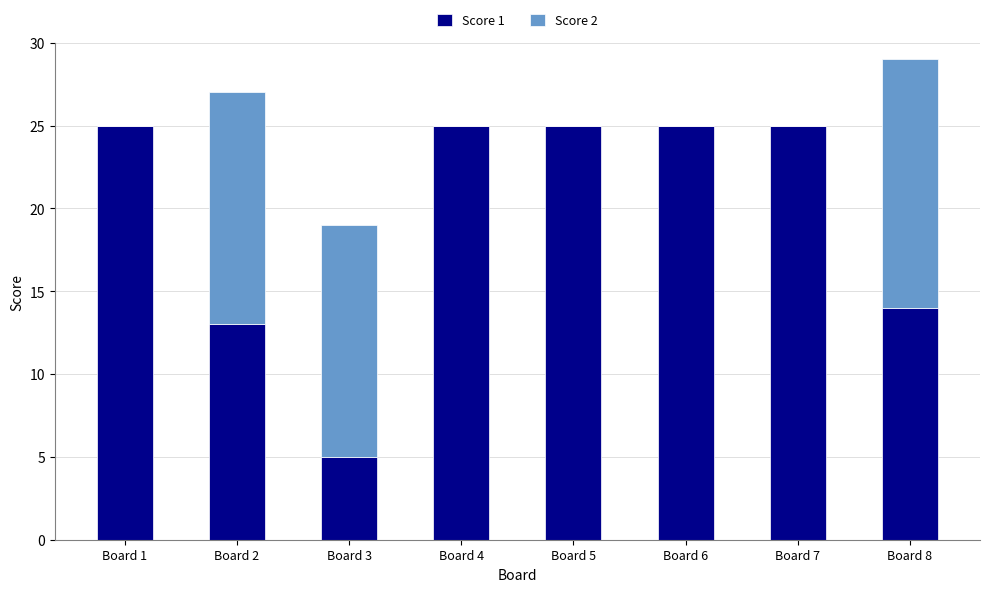

True or false: Score 1 has a value of 23 at Board 8.

False